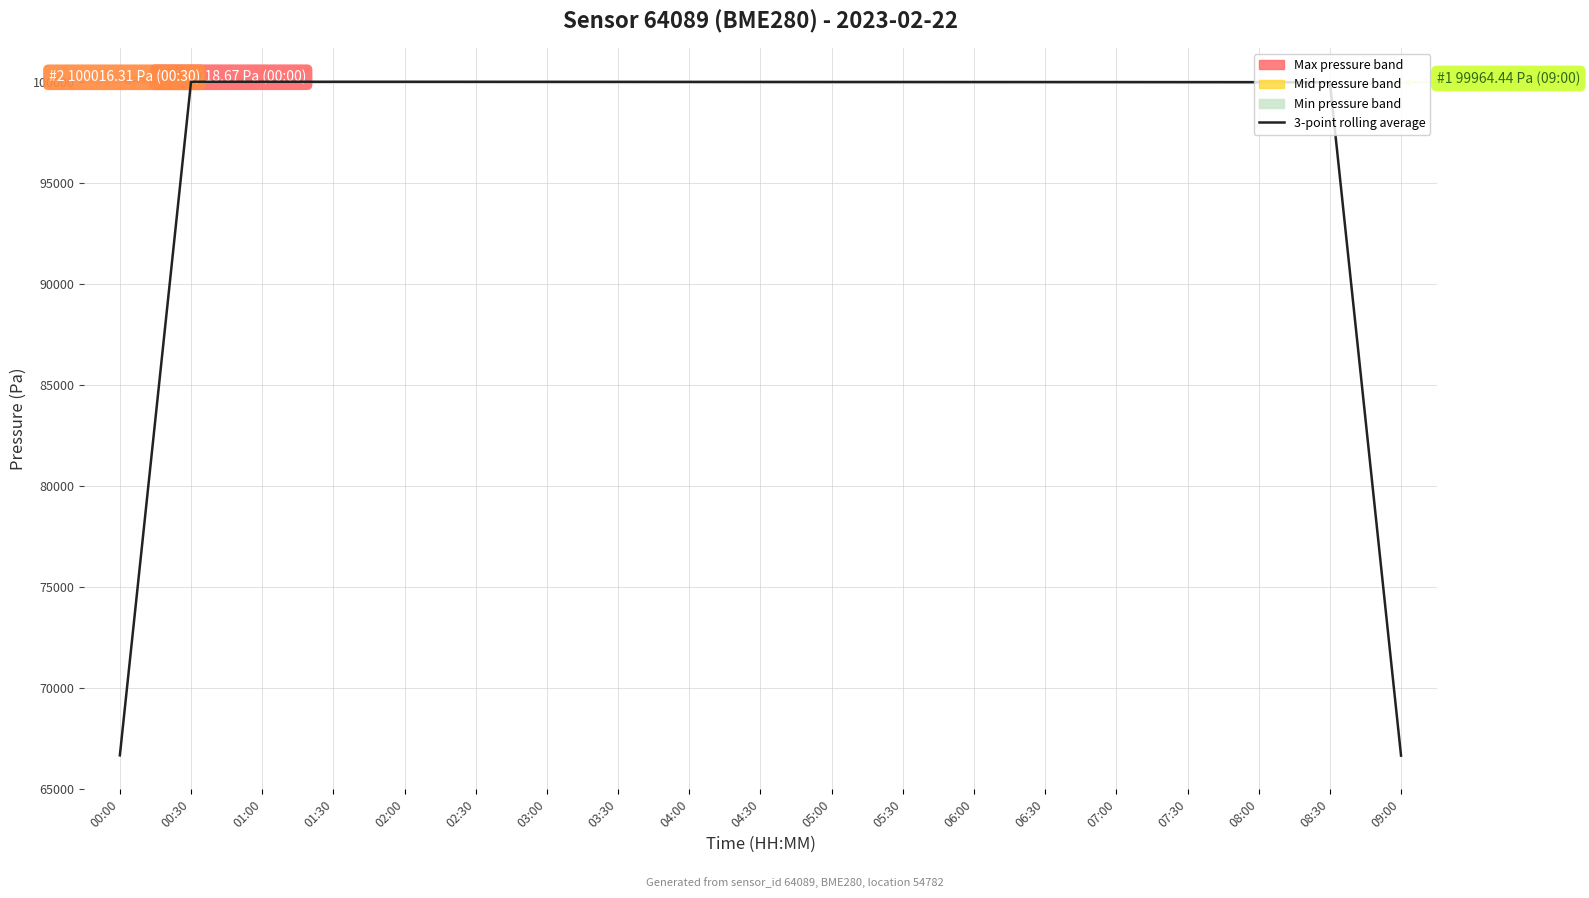

What is the smallest value displayed?

66658.2